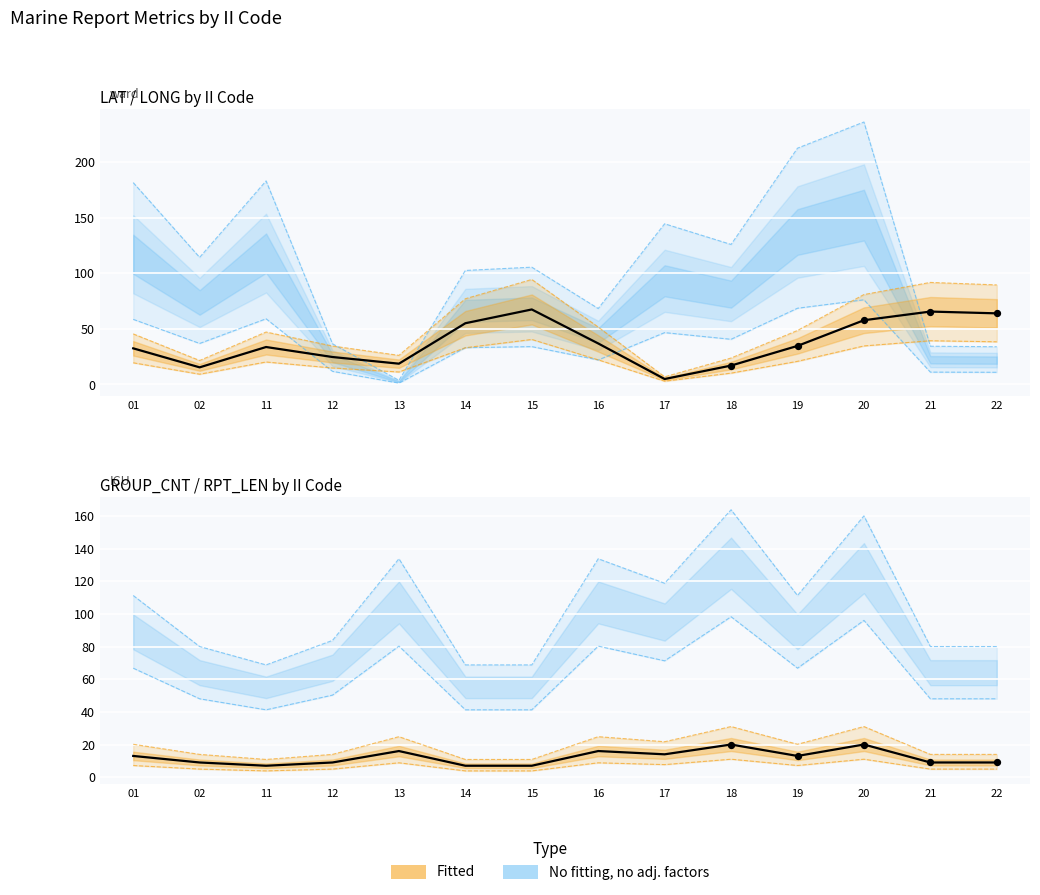

At how many categories does at least one series exceed 90?

7